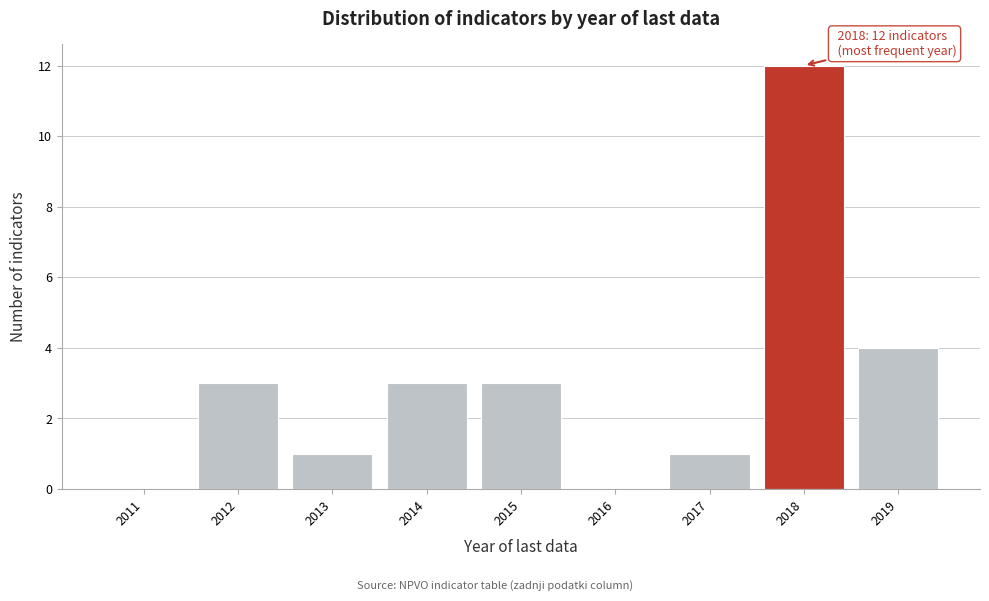

Reading right to left, what are all the values shown in this chart?

2019=4	2018=12	2017=1	2016=0	2015=3	2014=3	2013=1	2012=3	2011=0